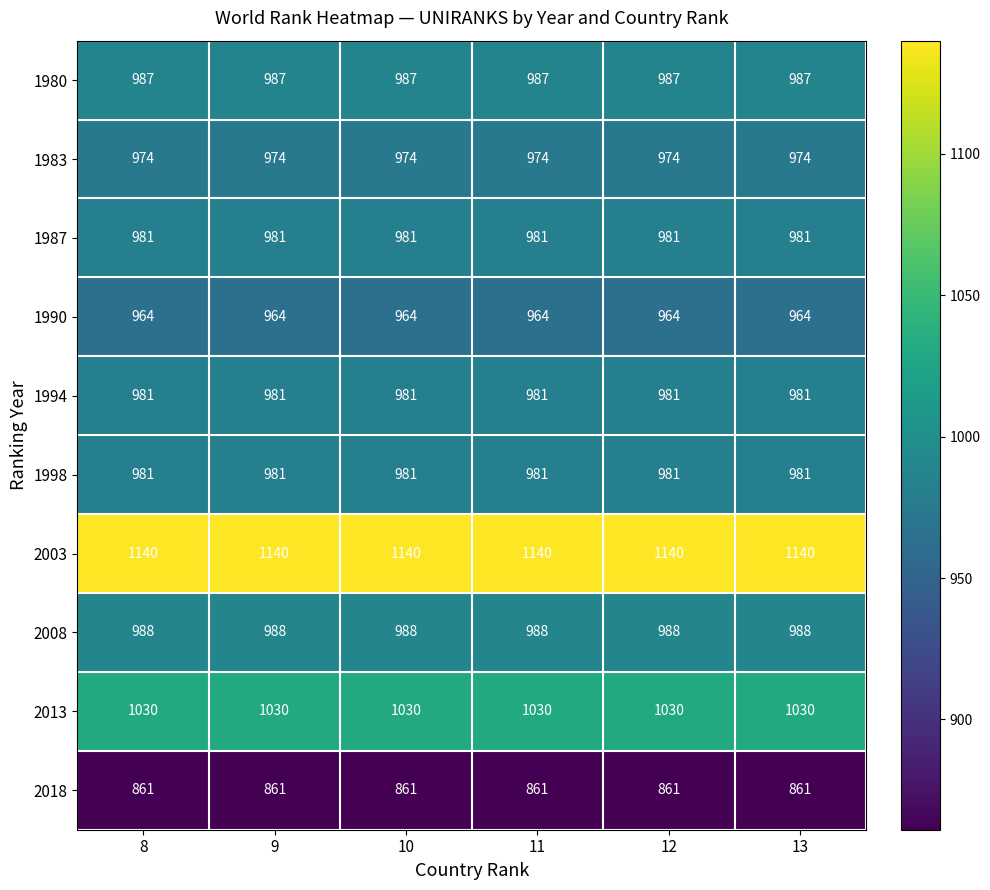

Which series has the largest total across all categories?

2003